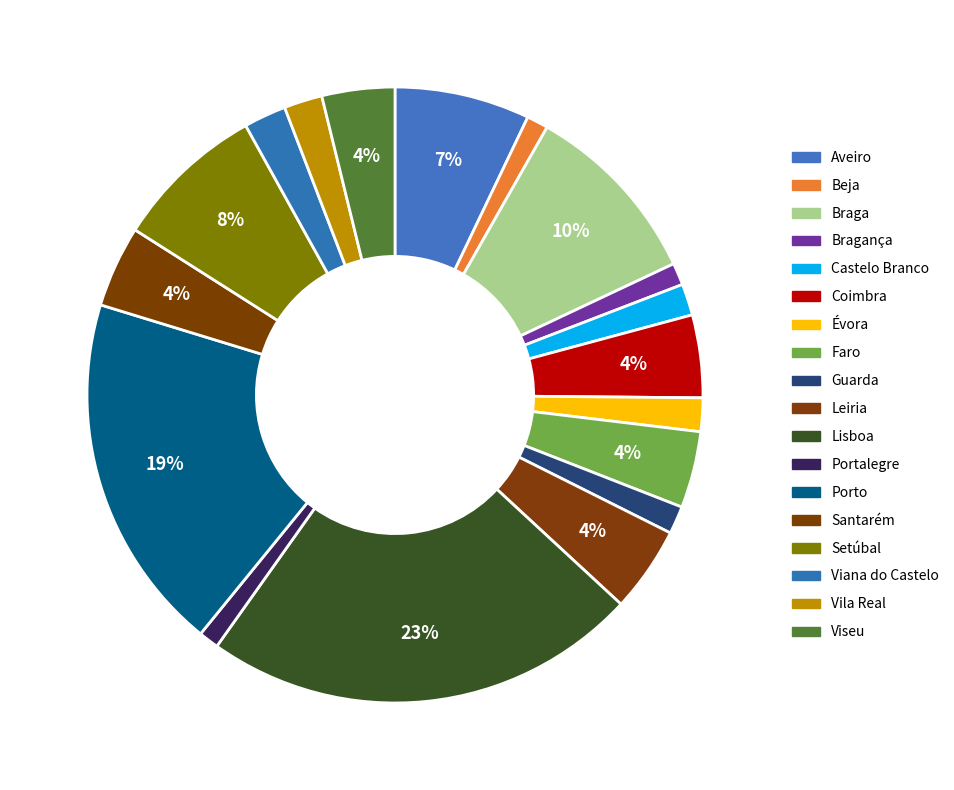

Which slice is the largest?

Lisboa